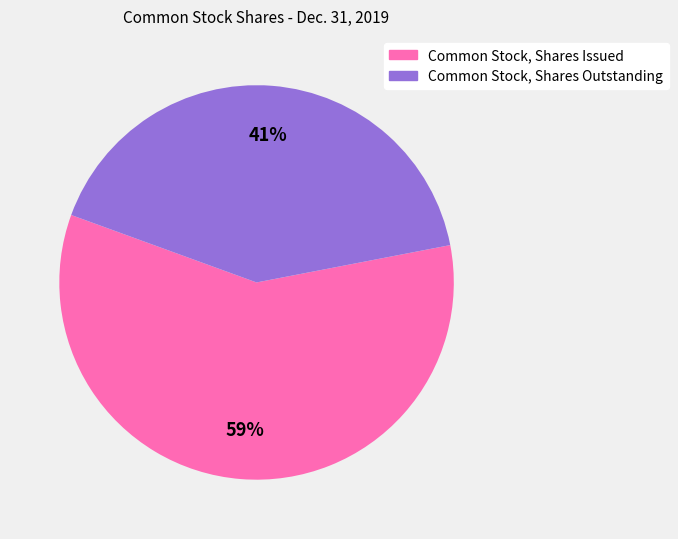

Which category has the biggest portion of the pie?

Common Stock, Shares Issued